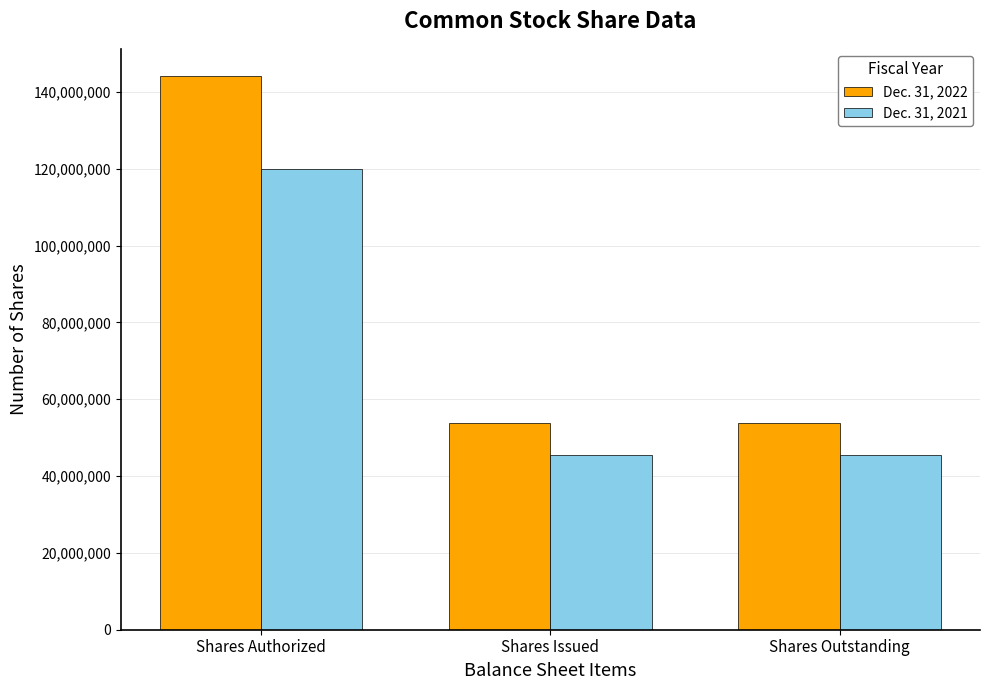

Rank the series at Shares Authorized from lowest to highest value.

Dec. 31, 2021, Dec. 31, 2022